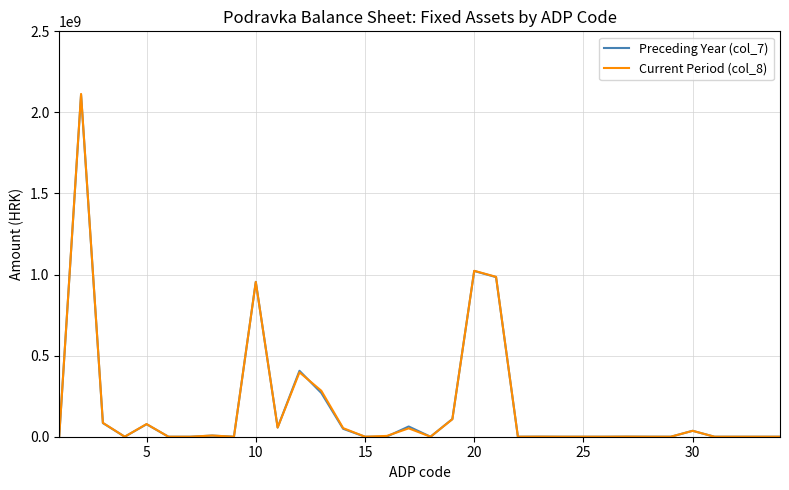

Which series has the largest range (max minus min)?

Current Period (col_8)